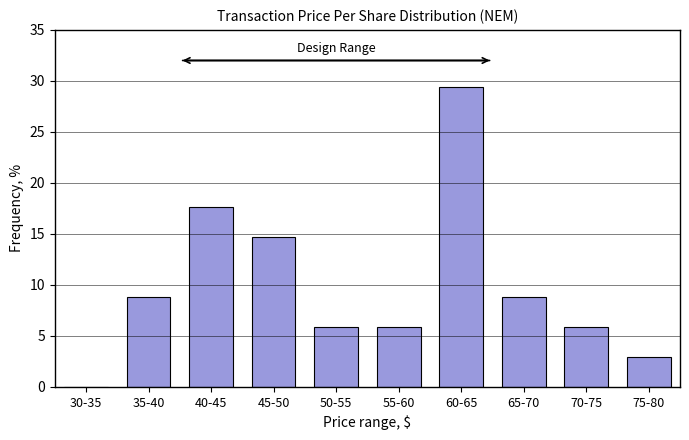

Reading left to right, transcribe all the data shown in this chart.

30-35=0.0	35-40=8.8	40-45=17.6	45-50=14.7	50-55=5.9	55-60=5.9	60-65=29.4	65-70=8.8	70-75=5.9	75-80=2.9